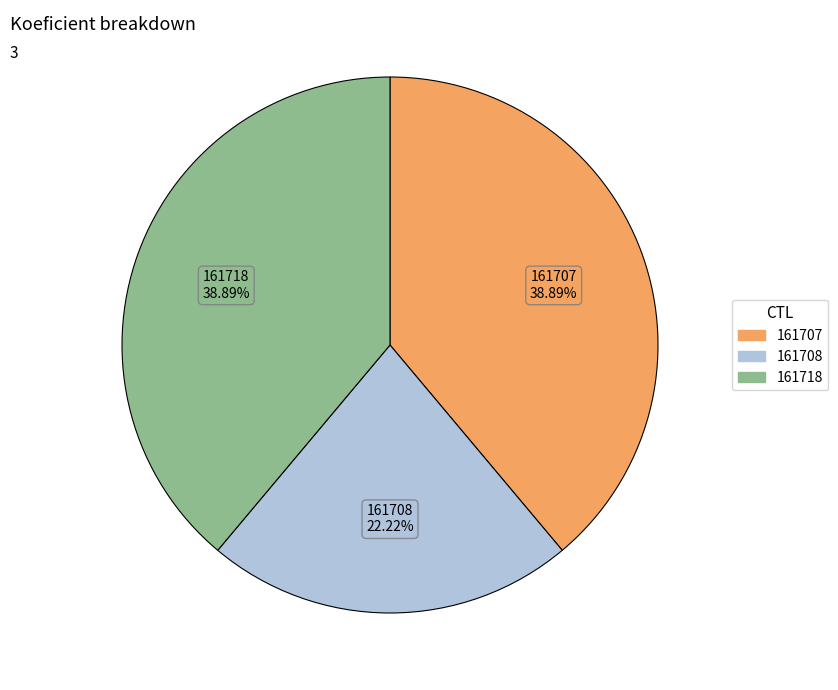

Is it true that 161718 is 39% of the pie?

True